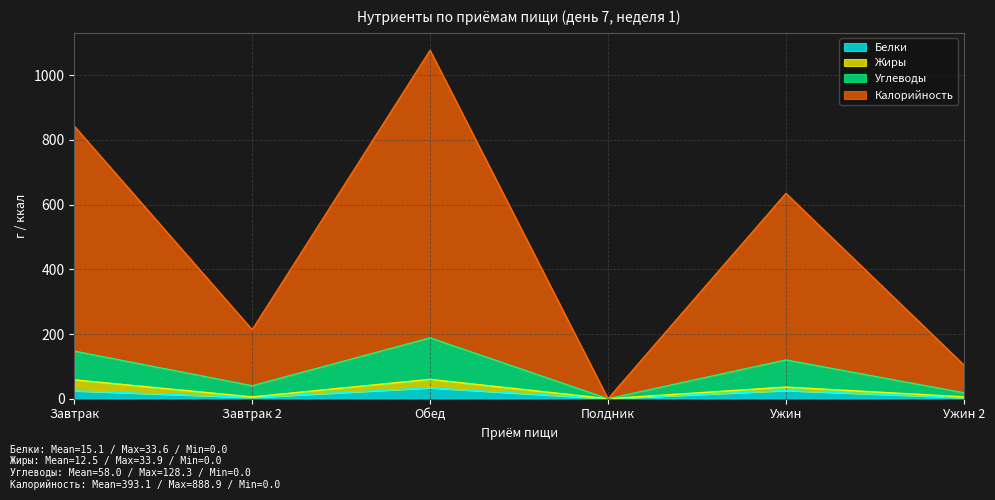

What is the average value of the Белки series?

15.1